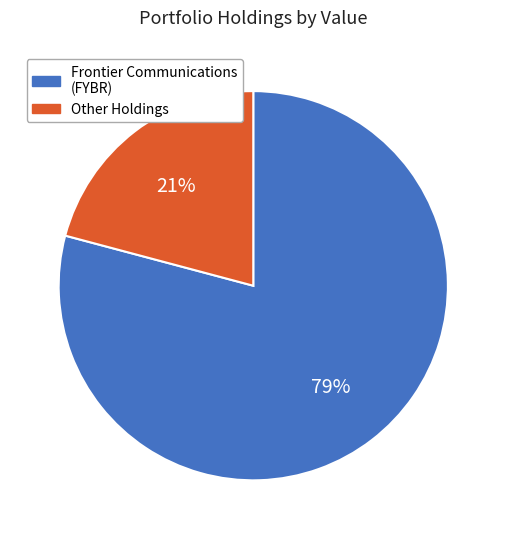

To the nearest percent, what percentage of the pie is Other Holdings?

21%